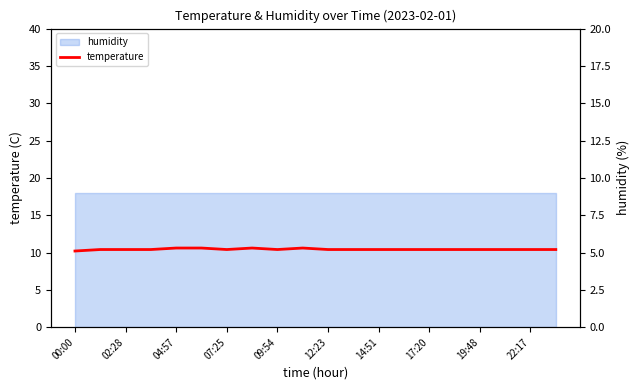

What is the label of the 14th point from the right?

07:25